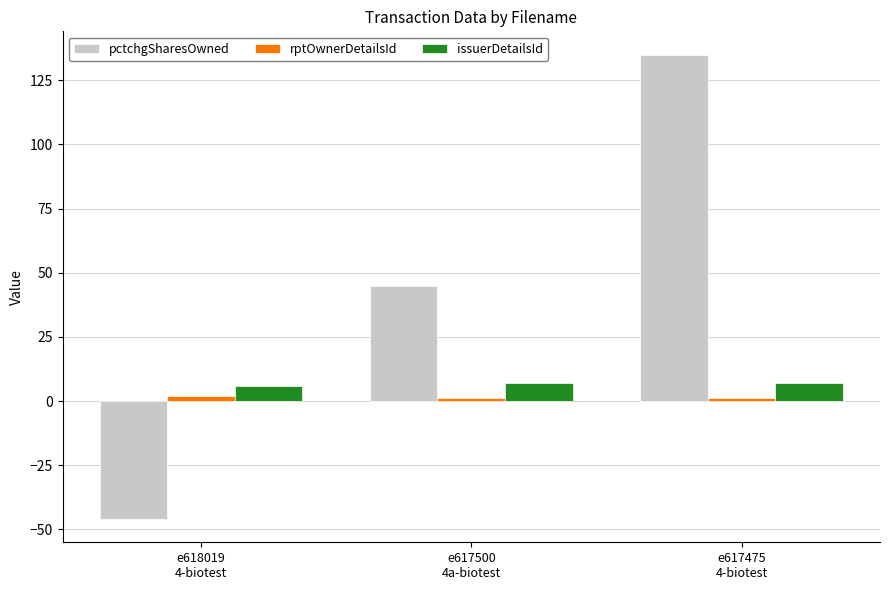

Which series has the largest total across all categories?

pctchgSharesOwned